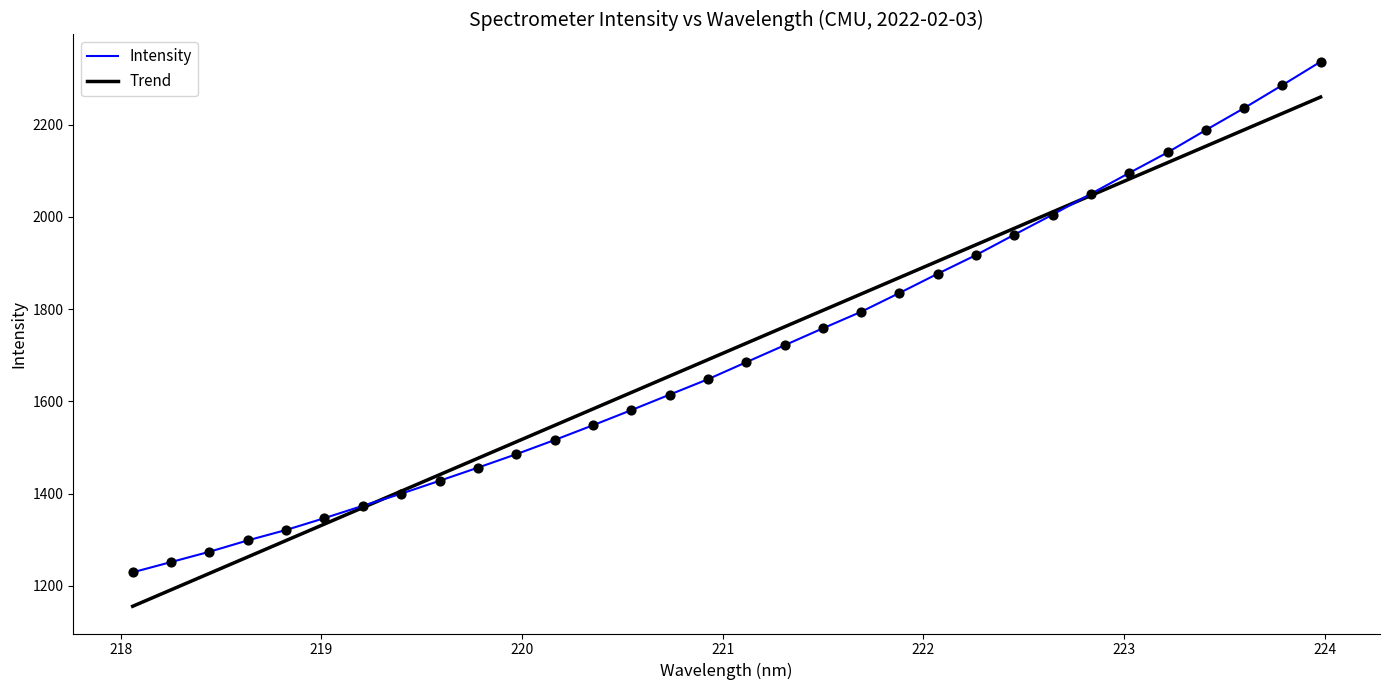

Which series has the largest range (max minus min)?

Intensity